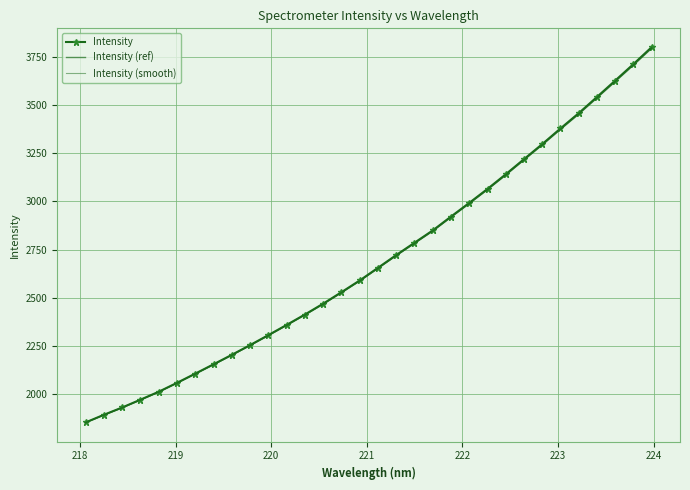

True or false: Intensity (ref) and Intensity cross at least once.

False